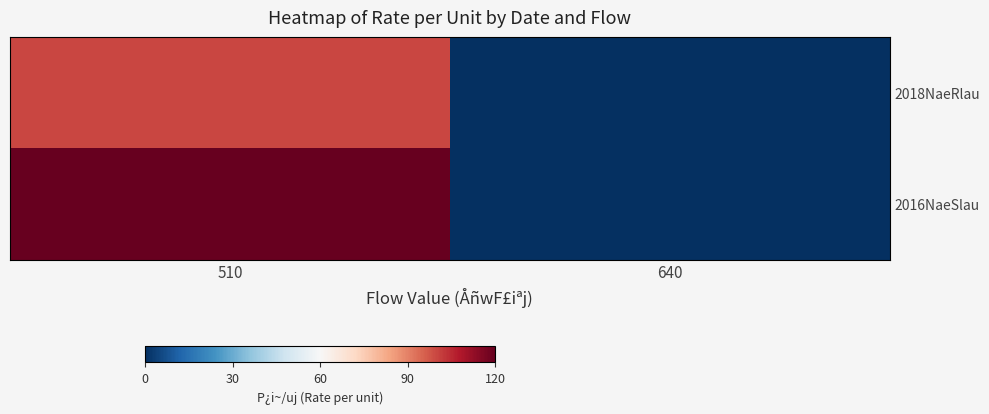

List the series in order of their overall mean, highest first.

2016NaeSlau, 2018NaeRlau